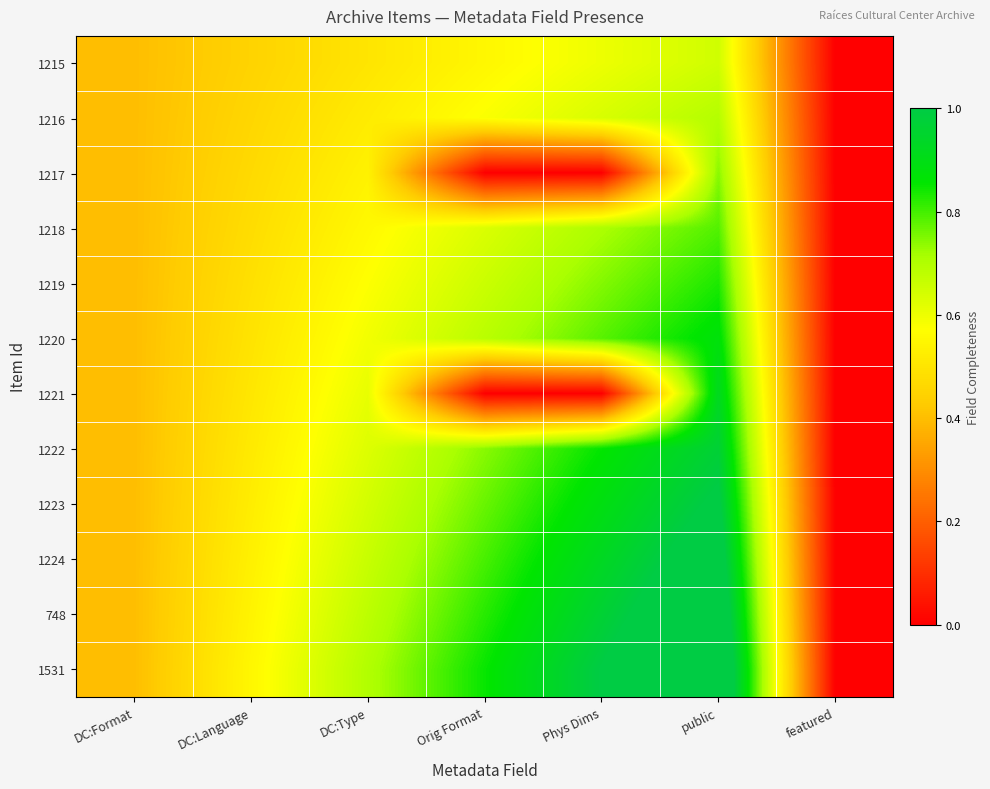

Which has a higher value, DC:Type or DC:Format?

DC:Type